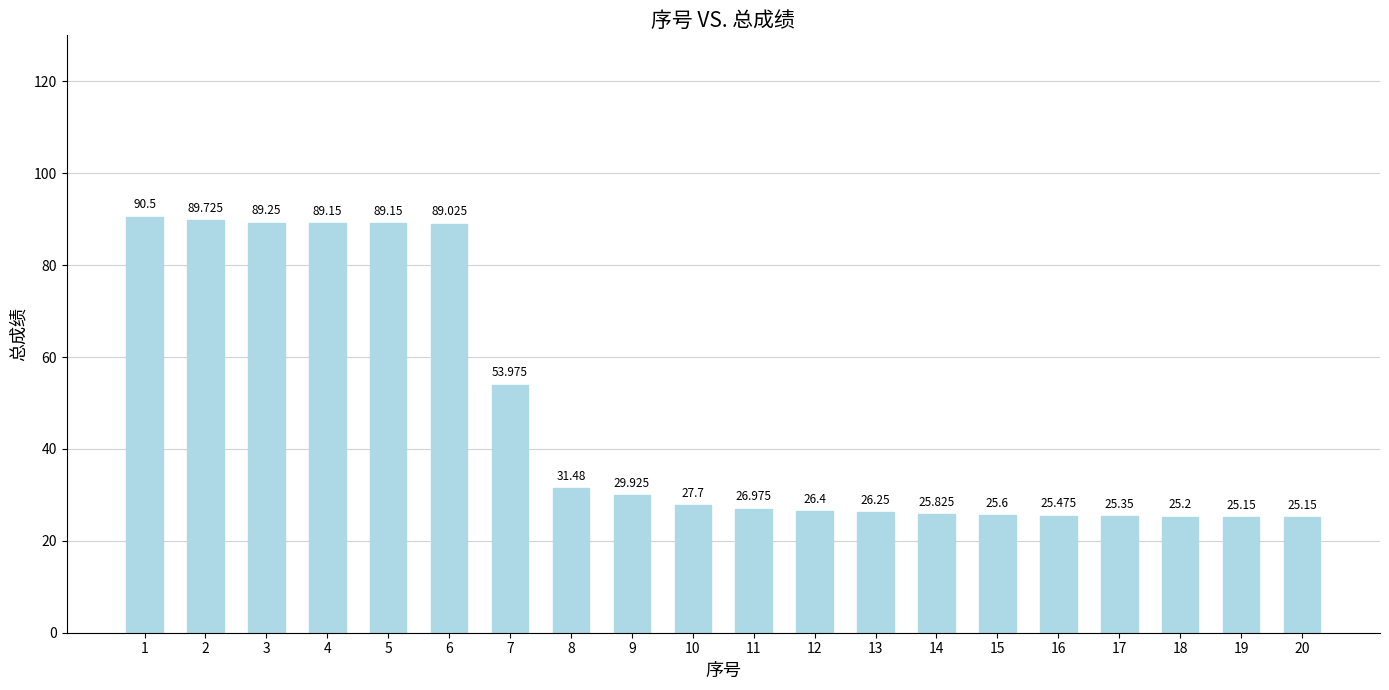

True or false: the data shows 55.8 at 6.

False